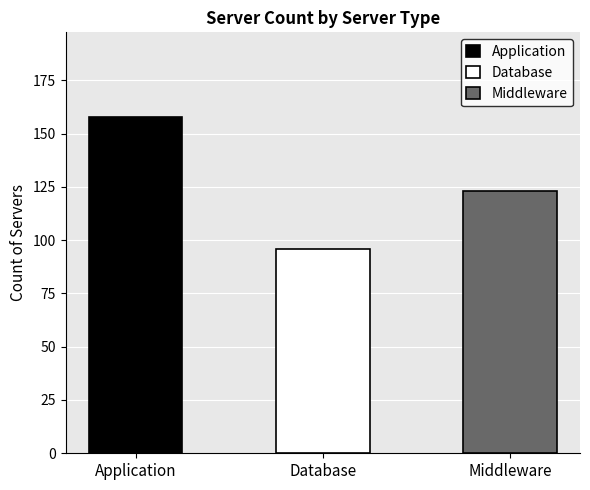

Which label corresponds to the largest value in the chart?

Application